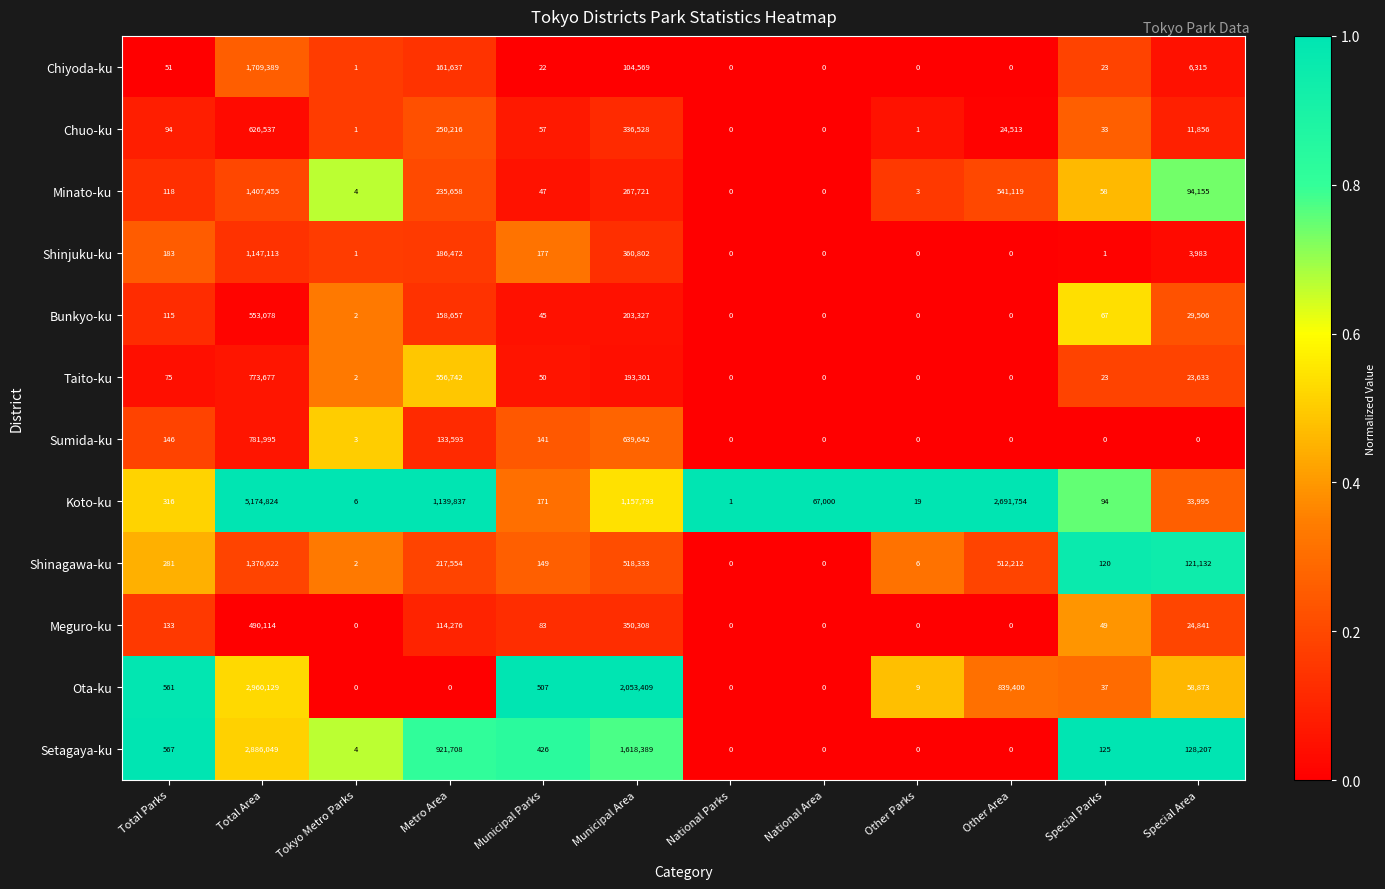

At which label is Chuo-ku closest to 313268?

Municipal Area